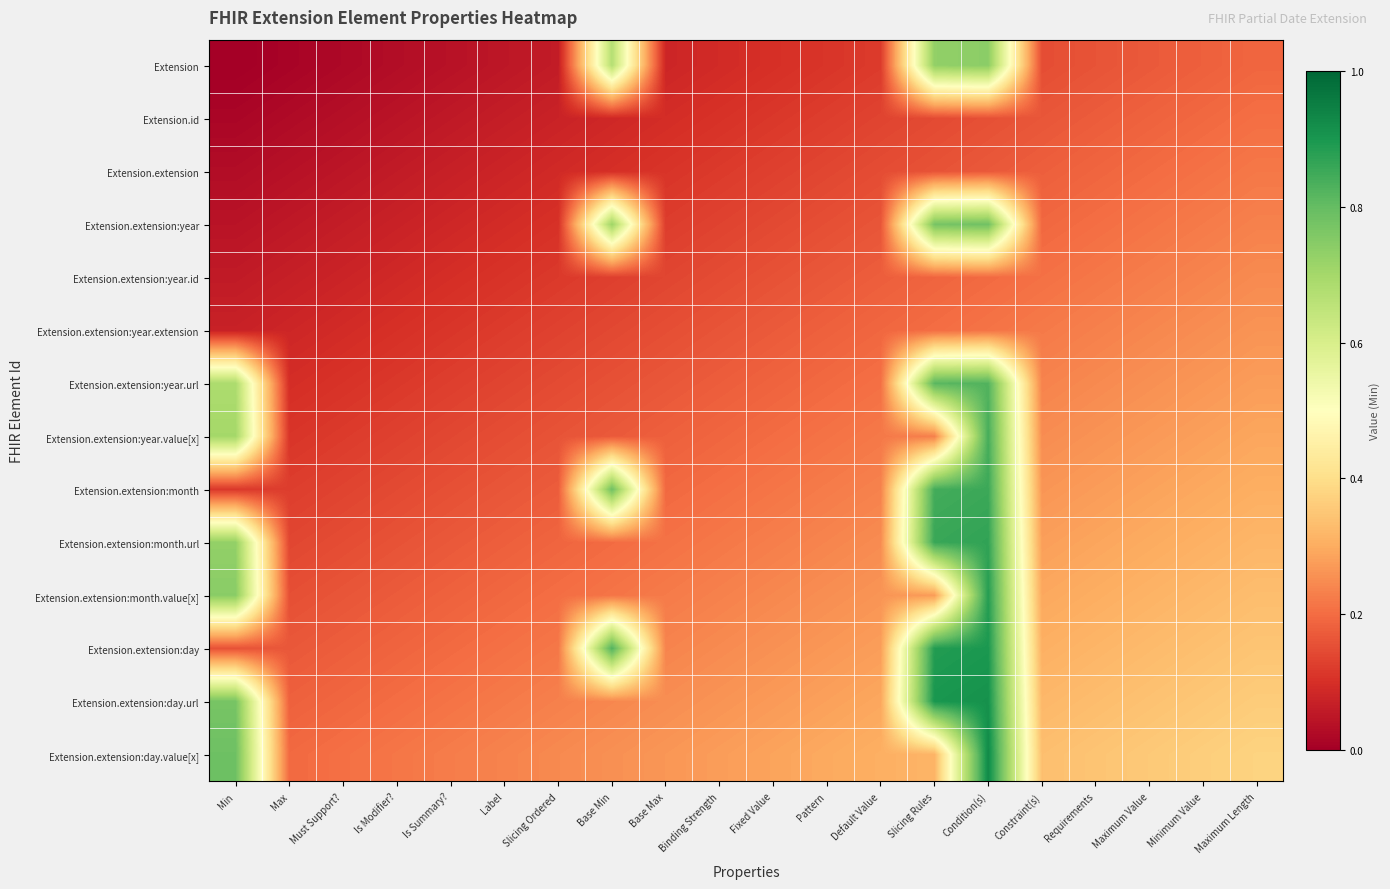

What is the greatest value displayed?

0.9